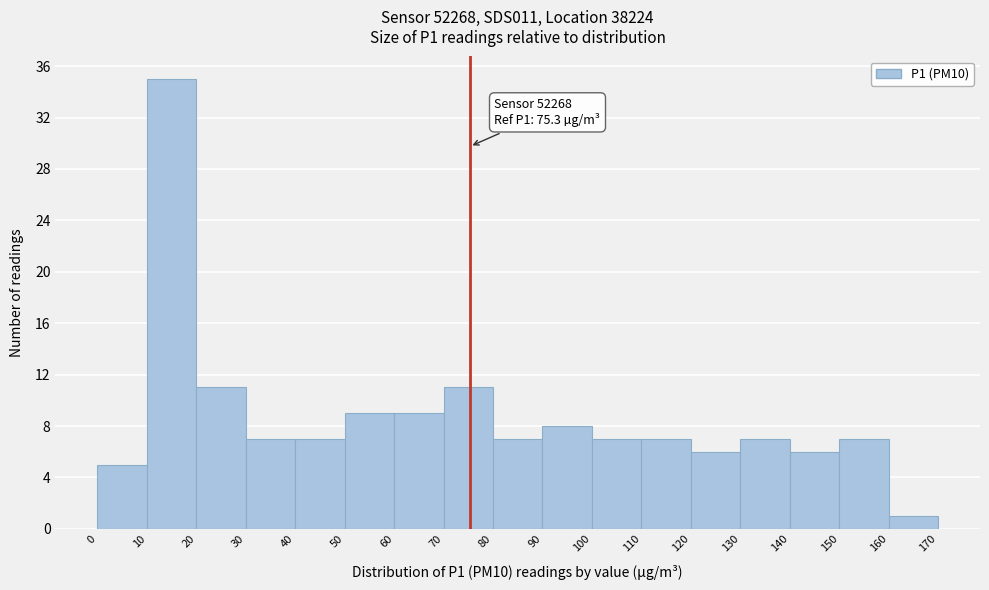

Over which range of the x-axis is the bar tallest?

10 to 20